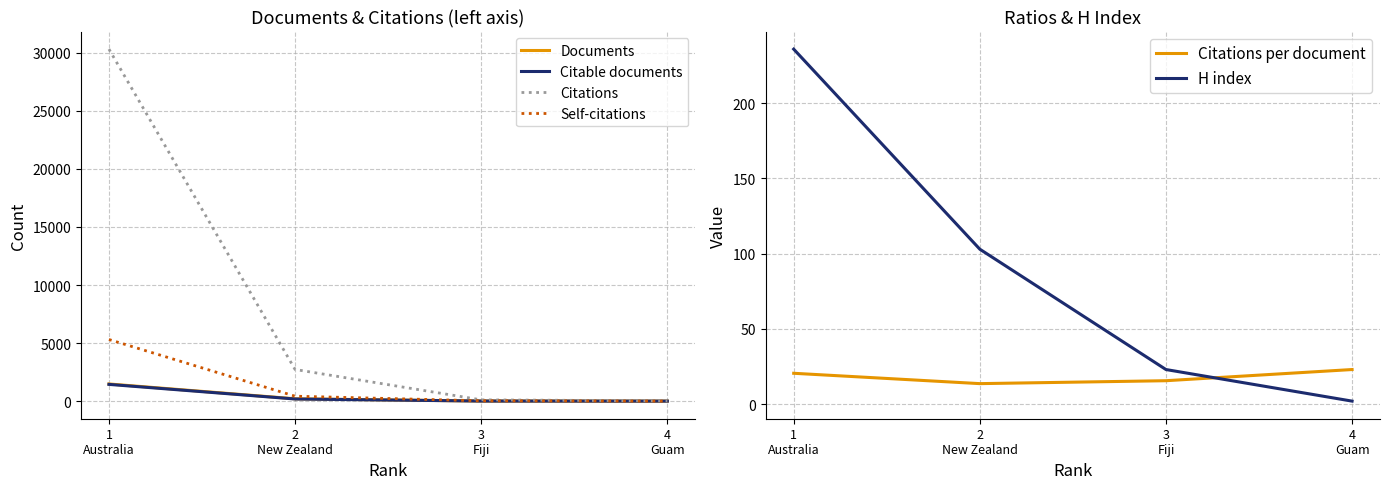

How many times do Documents and Self-citations cross each other?

1